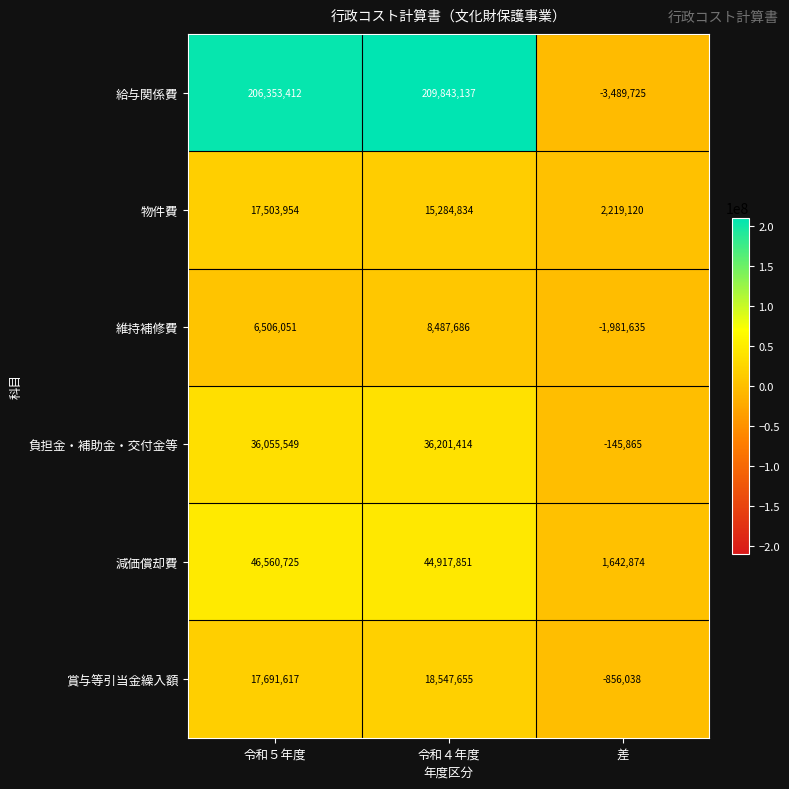

Rank the series by their maximum value, from lowest to highest.

維持補修費, 物件費, 賞与等引当金繰入額, 負担金・補助金・交付金等, 減価償却費, 給与関係費